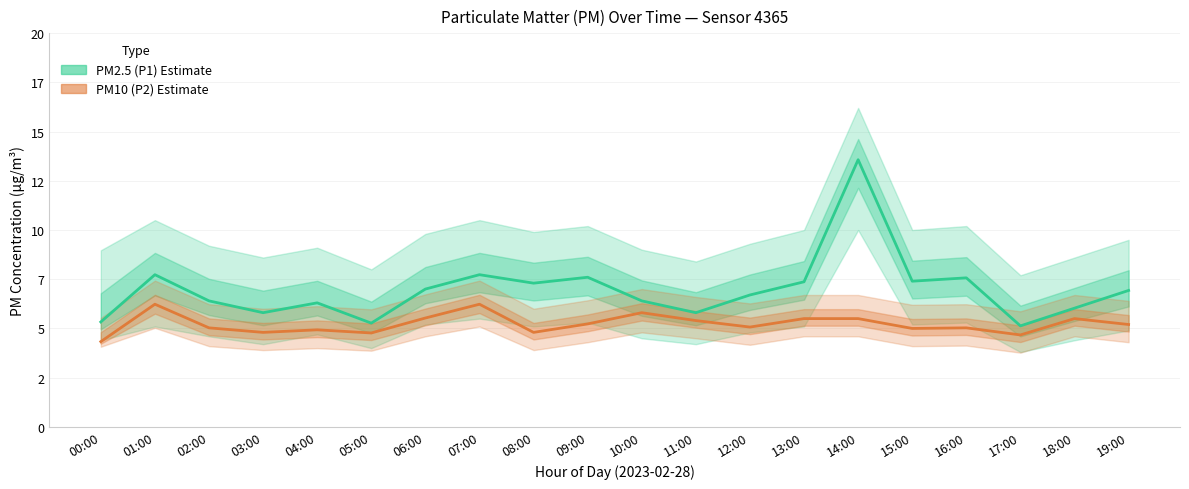

Where is PM2.5 (P1) Estimate nearest to the value 9?

01:00